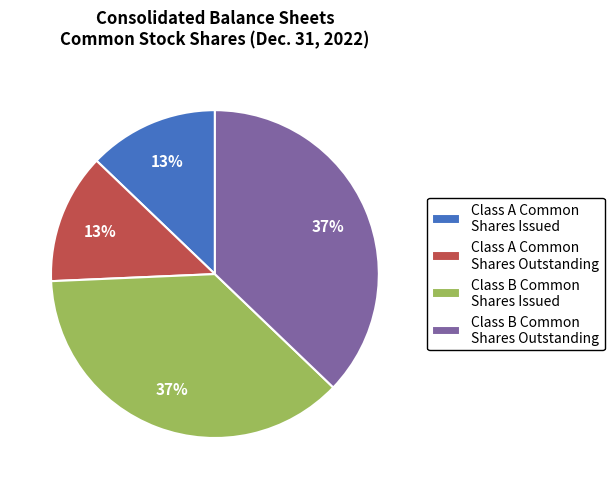

What percentage is the Class B Common Shares Issued slice, to the nearest percent?

37%